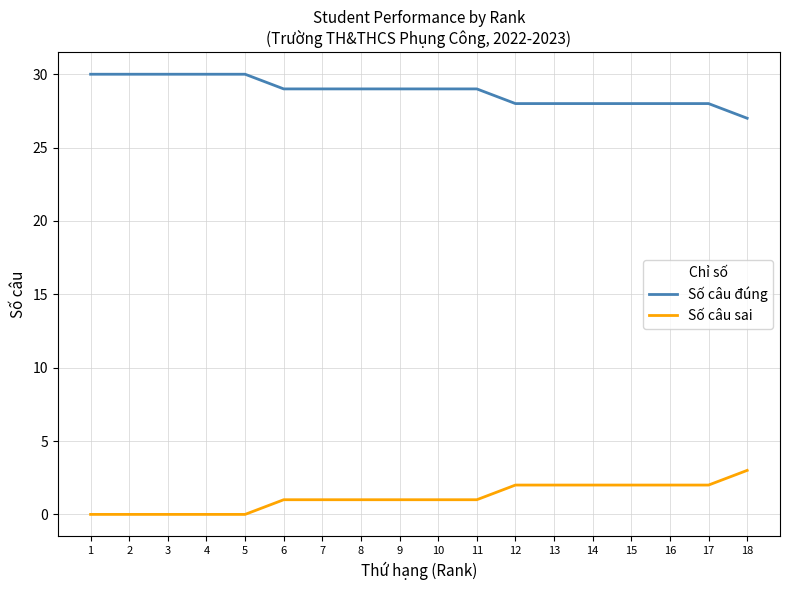

Reading left to right, extract all data points from this chart.

Số câu đúng: 30	30	30	30	30	29	29	29	29	29	29	28	28	28	28	28	28	27
Số câu sai: 0	0	0	0	0	1	1	1	1	1	1	2	2	2	2	2	2	3